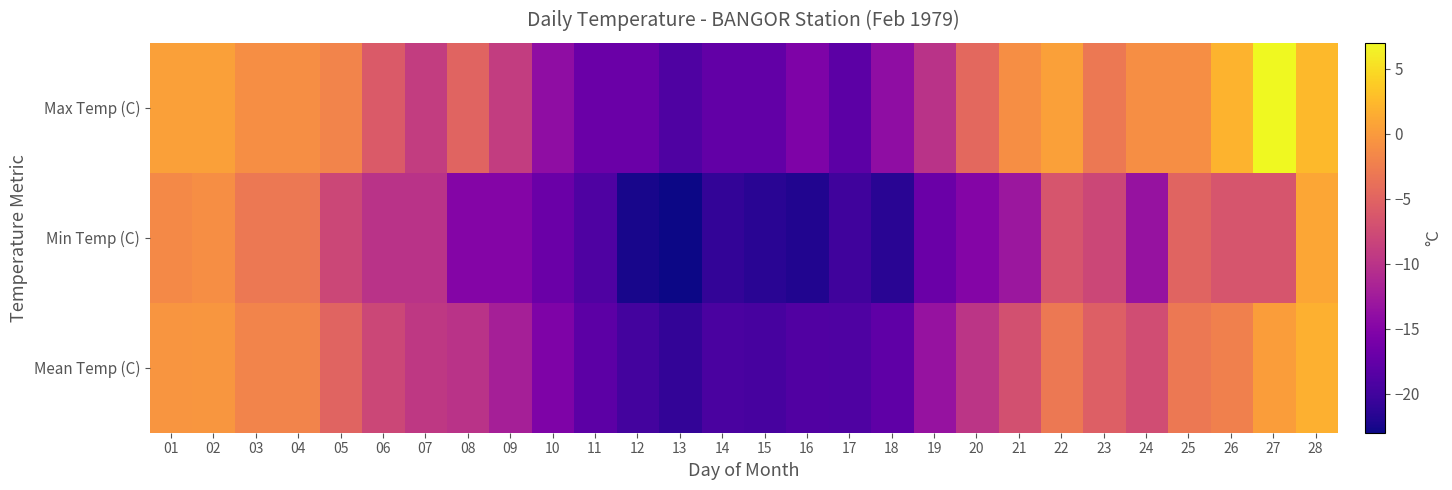

List the series in order of their peak value, highest first.

Max Temp (C), Mean Temp (C), Min Temp (C)